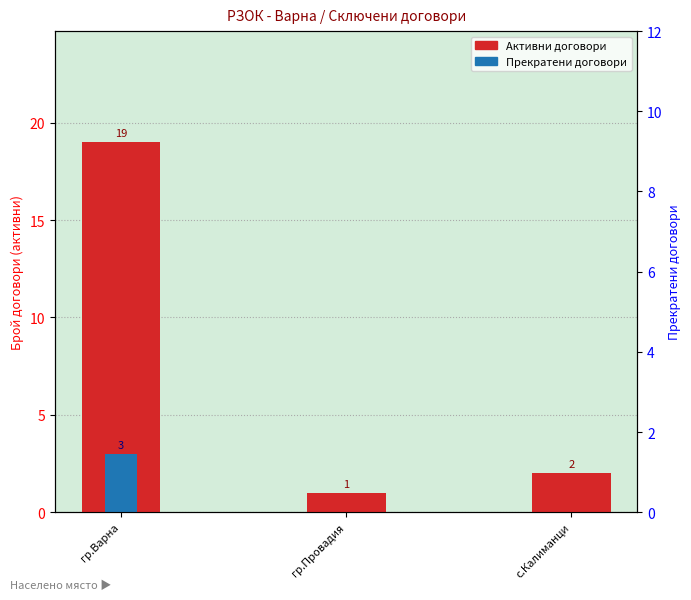

At how many categories does at least one series exceed 15?

1